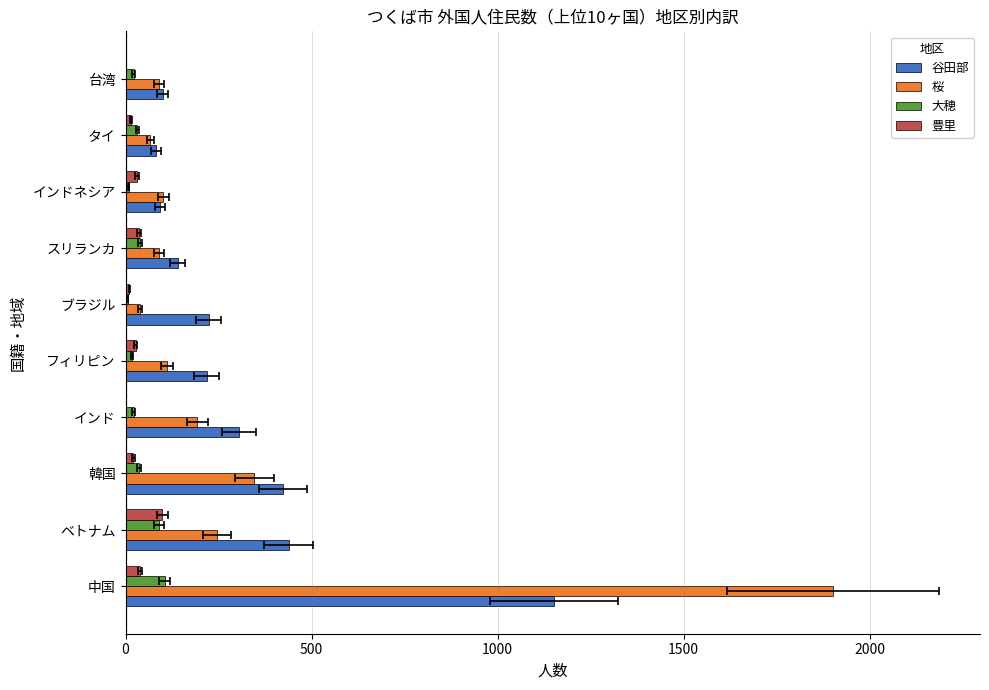

Are the bars horizontal?

Yes